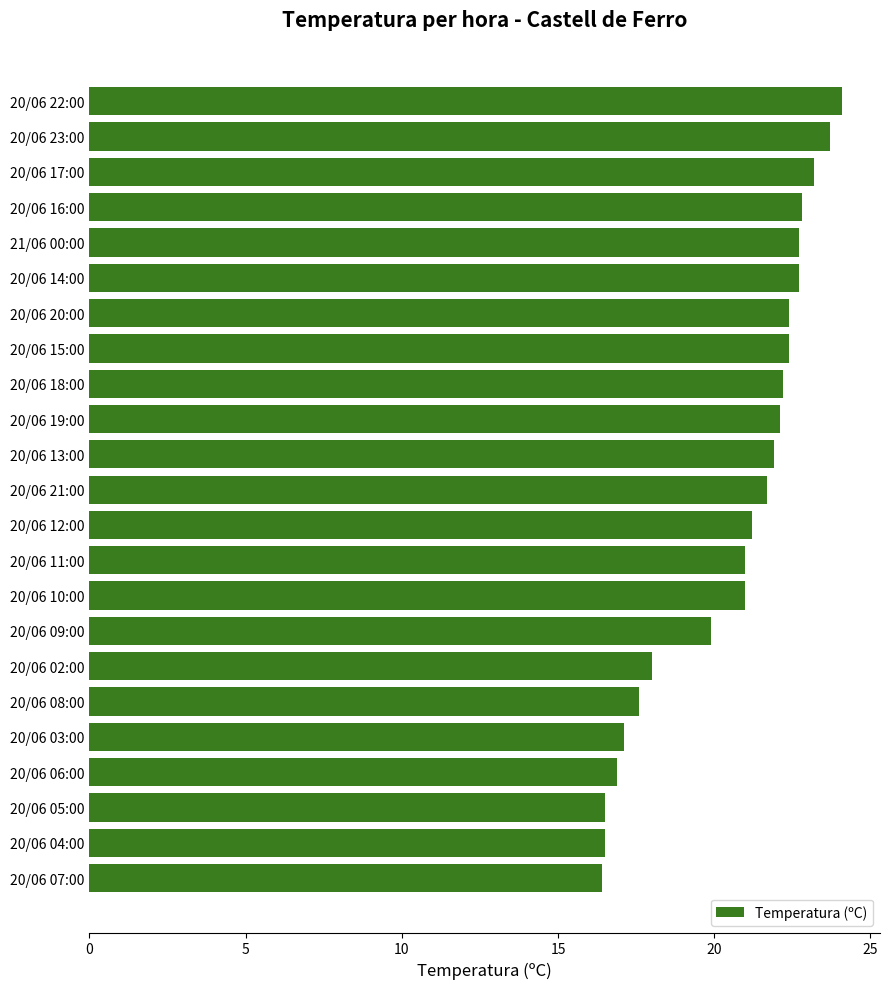

The value at 20/06 11:00 is 21.0. True or false?

True